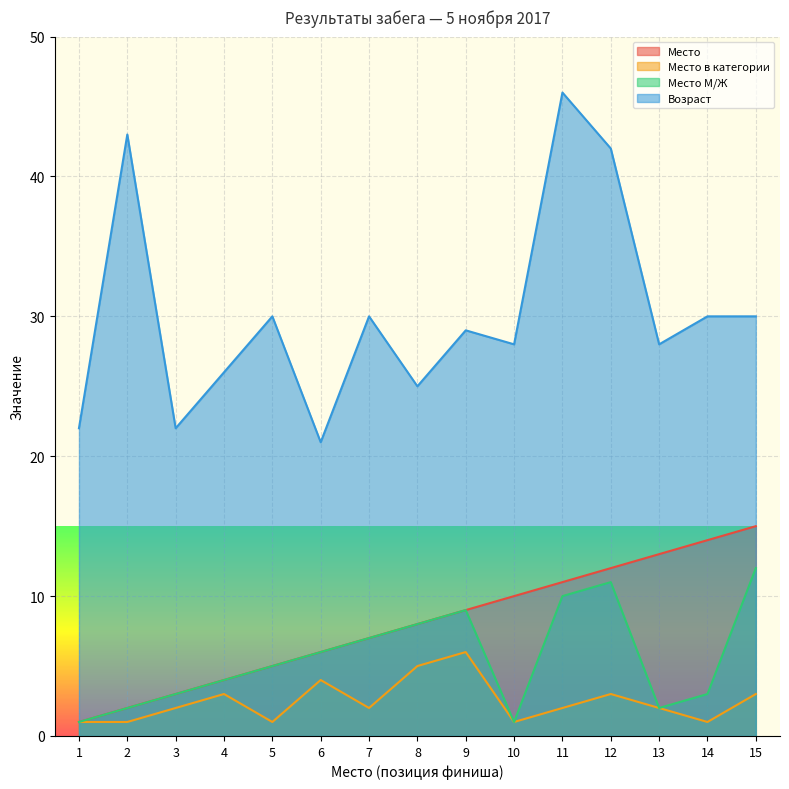

The value of Место в категории at 3 is 3. True or false?

False